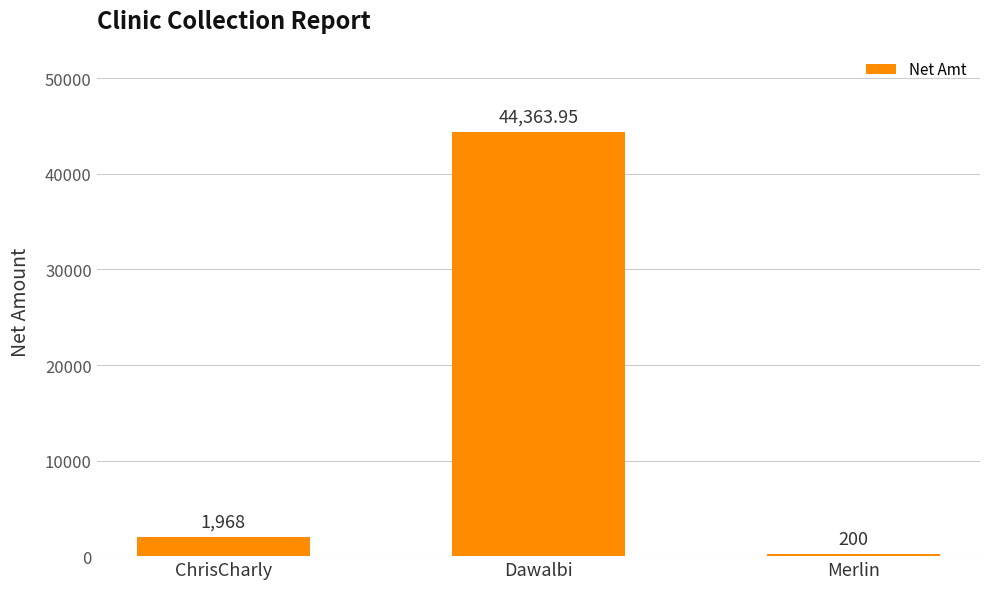

What is the difference between the second highest and minimum values?

1768.0